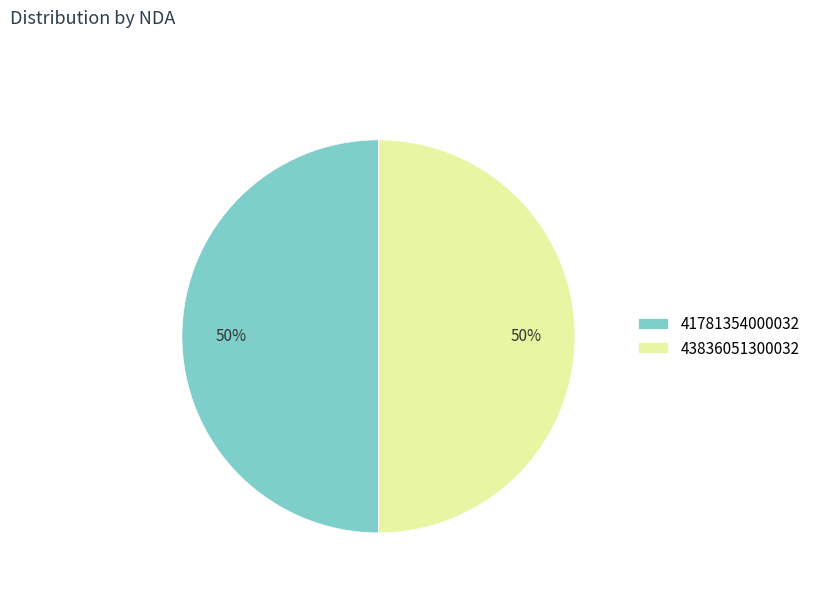

Do 41781354000032 and 43836051300032 together represent more than half of the pie?

Yes